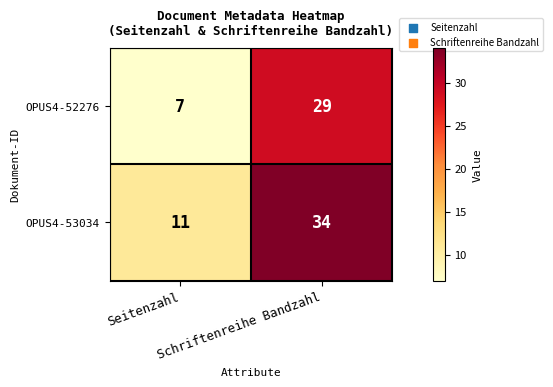

How many values in the OPUS4-52276 series are below 29?

1